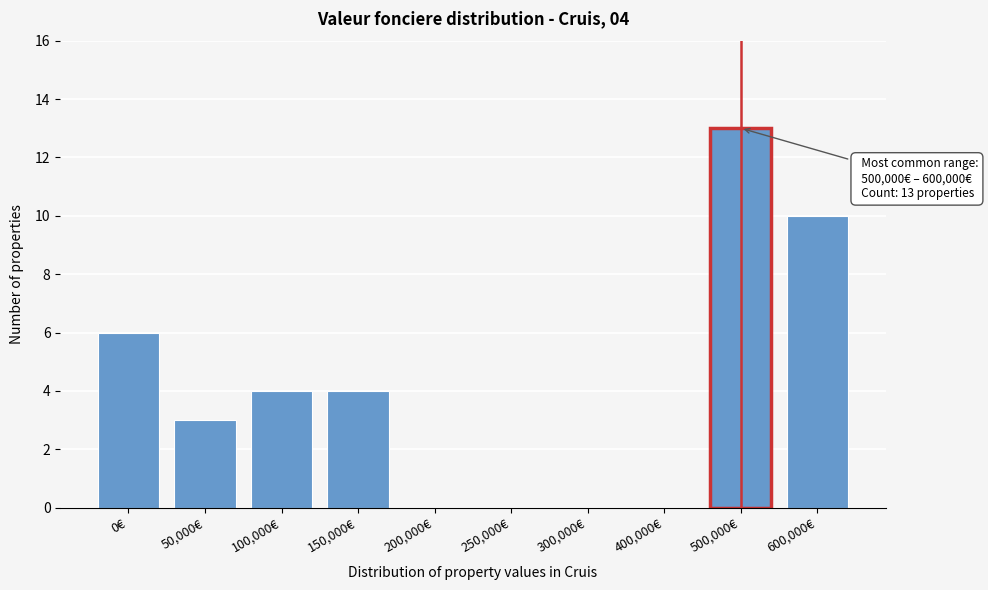

Reading left to right, extract all data points from this chart.

0€=6	50,000€=3	100,000€=4	150,000€=4	200,000€=0	250,000€=0	300,000€=0	400,000€=0	500,000€=13	600,000€=10